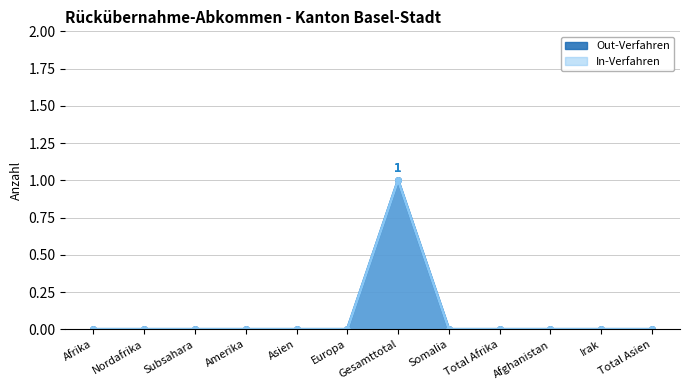

Count the number of categories in the chart.

12